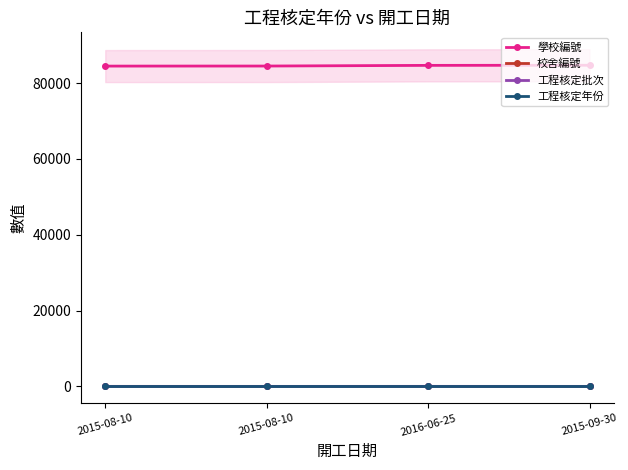

List the labels in order of 學校編號 value, smallest first.

2015-08-10, 2015-08-10, 2016-06-25, 2015-09-30